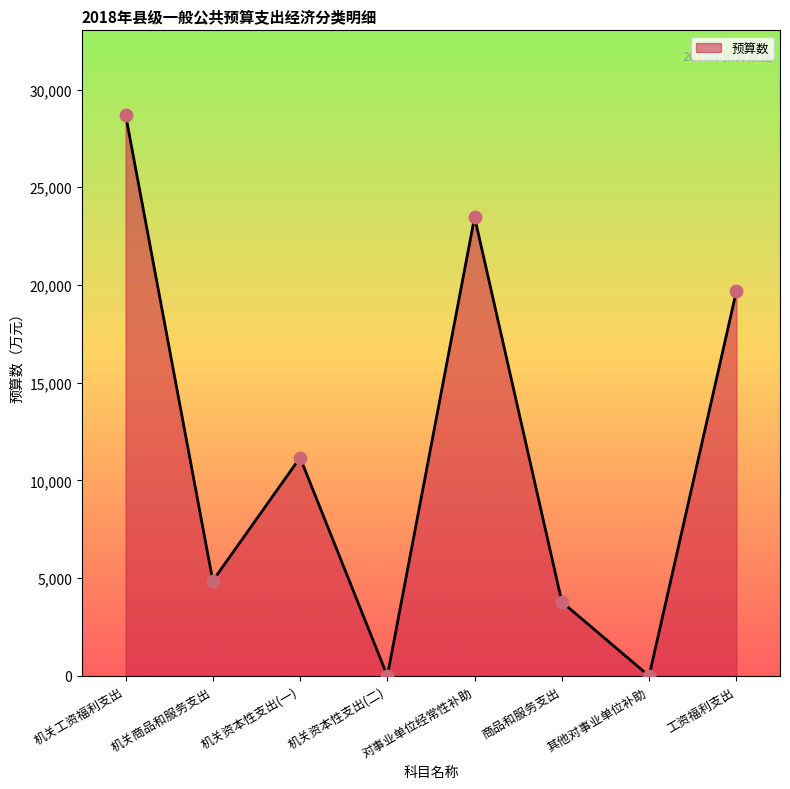

Approximately how many times larger is the value at 机关工资福利支出 compared to 工资福利支出?

1.5